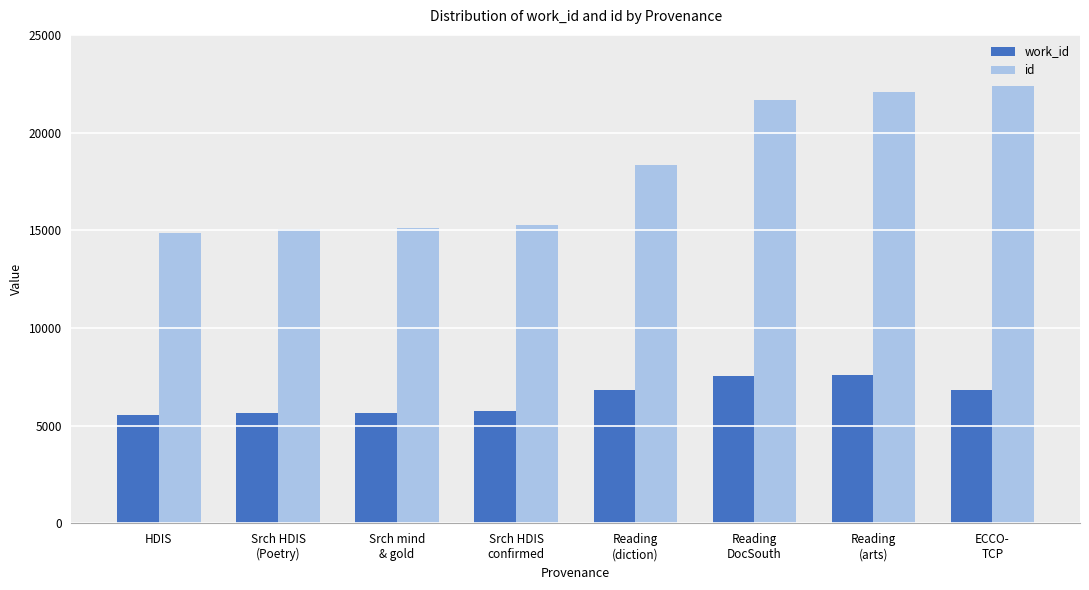

What is the sum of all id values?

144778